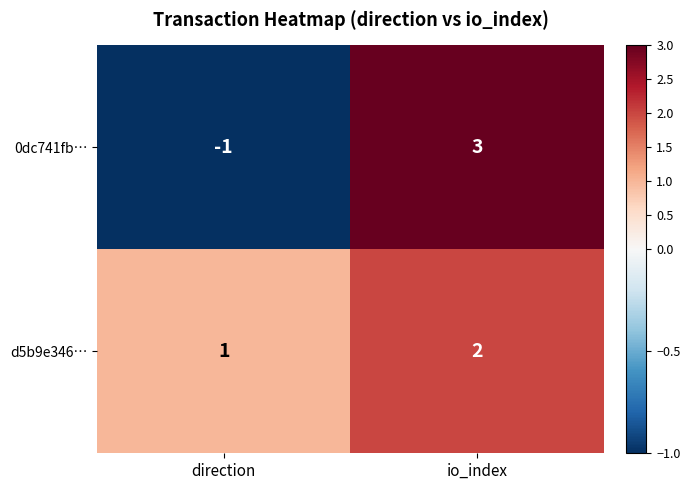

Between direction and io_index, which series saw the biggest shift?

0dc741fb…